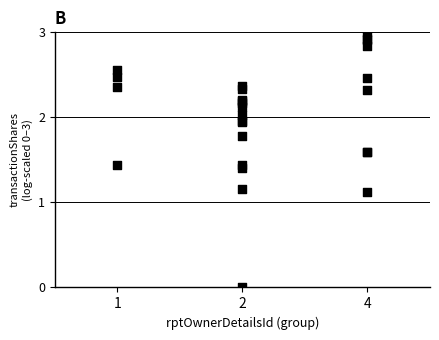

What Y value in the scatter plot is closest to 1?

1.1